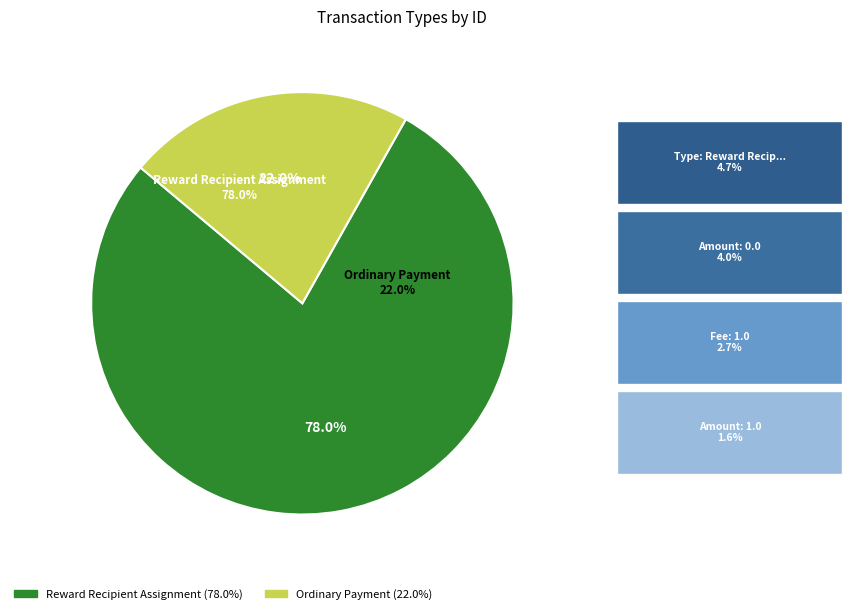

Count the number of slices in the pie.

2